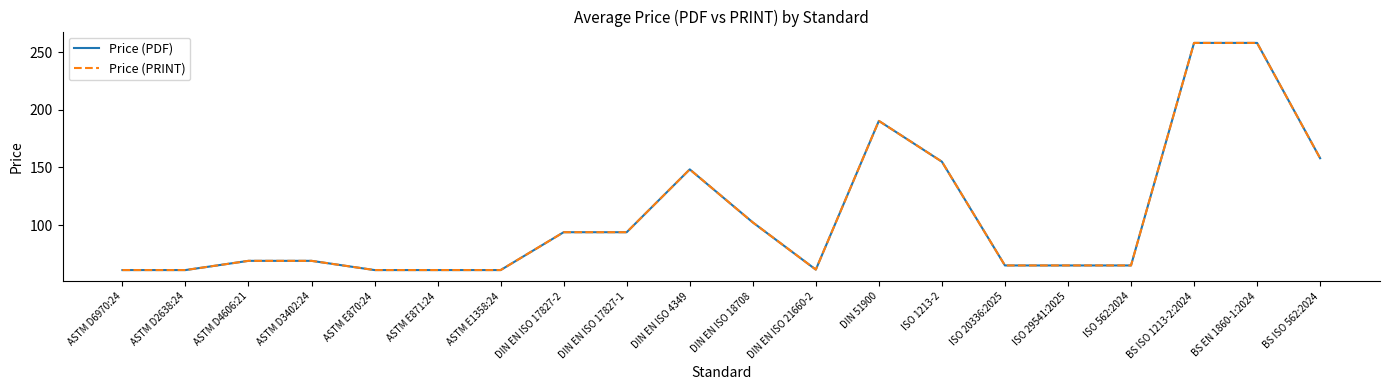

Is this an area chart (filled region under the line)?

No